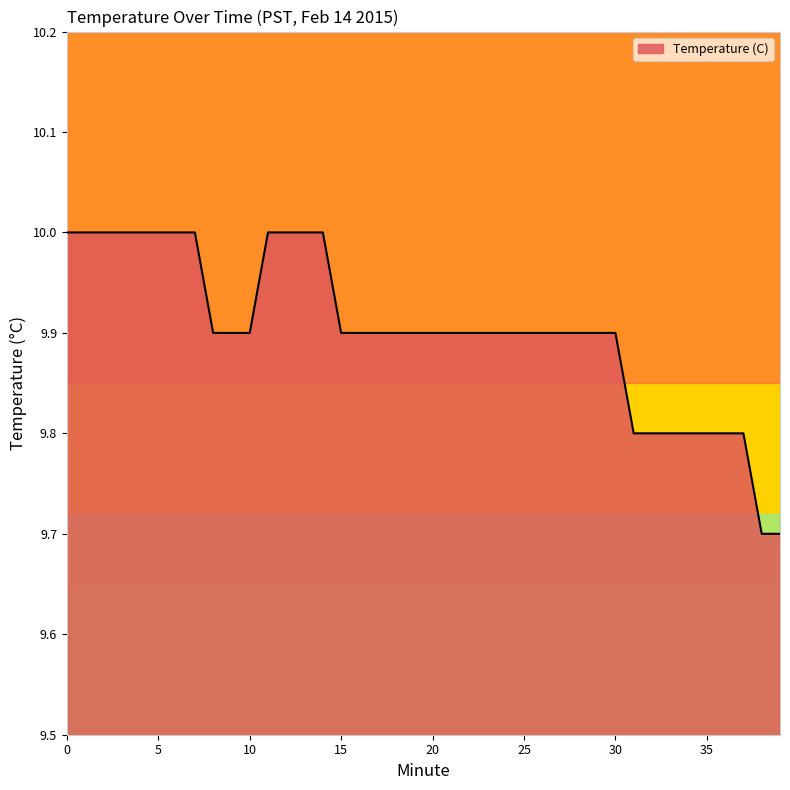

What is the greatest value displayed?

10.0